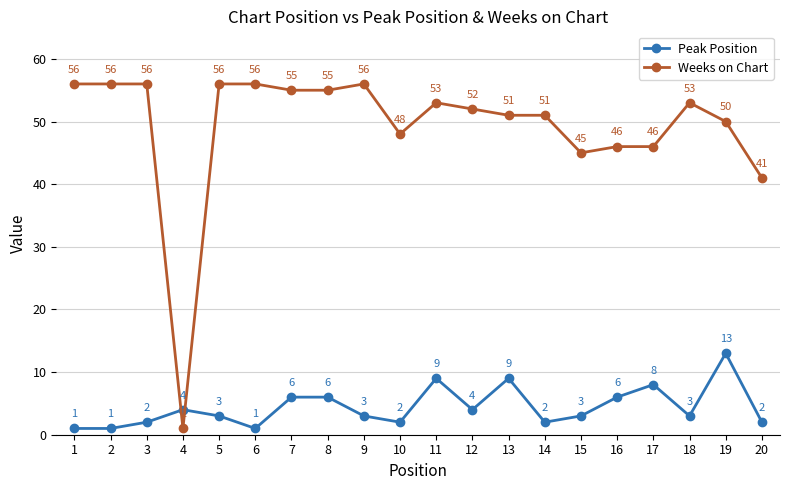

What is the value of the Weeks on Chart point at the 6th from the left?

56